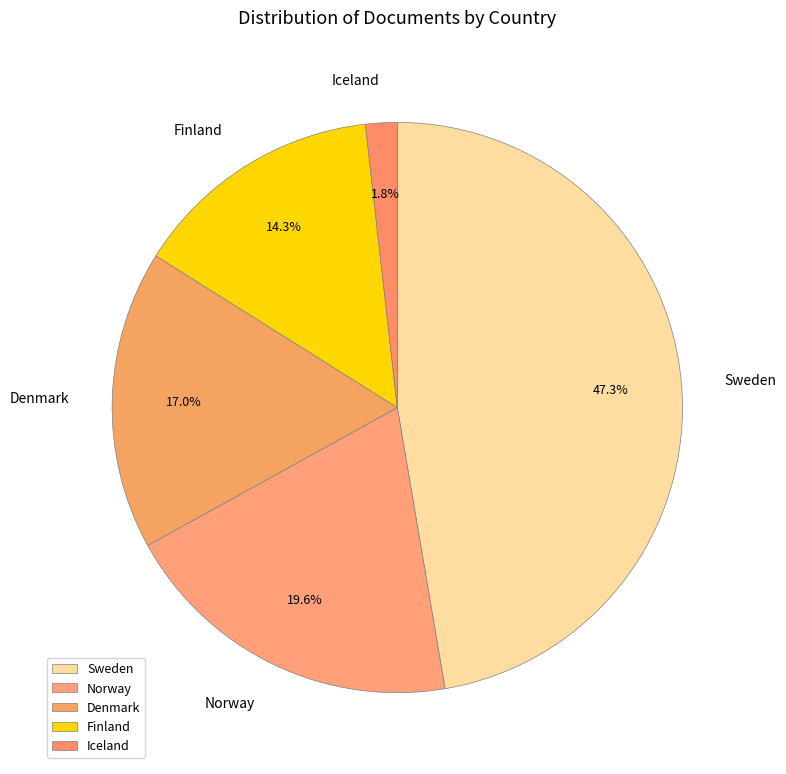

How many slices are in this pie chart?

5